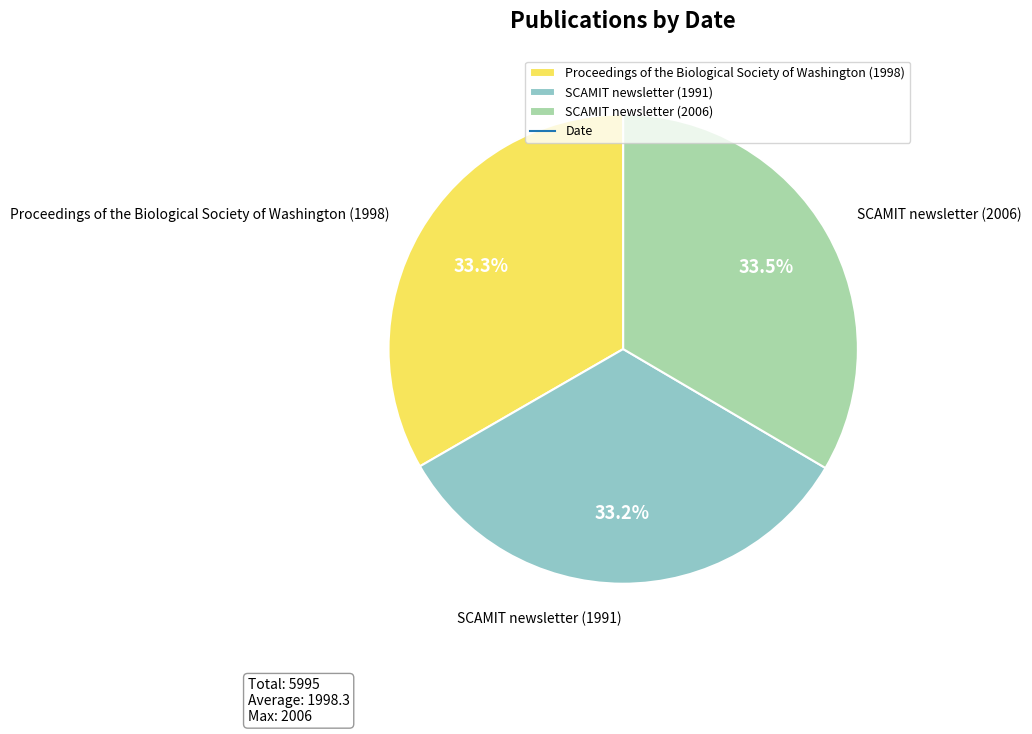

Approximately how many times larger is the value at Proceedings of the Biological Society of Washington (1998) compared to SCAMIT newsletter (2006)?

1.0